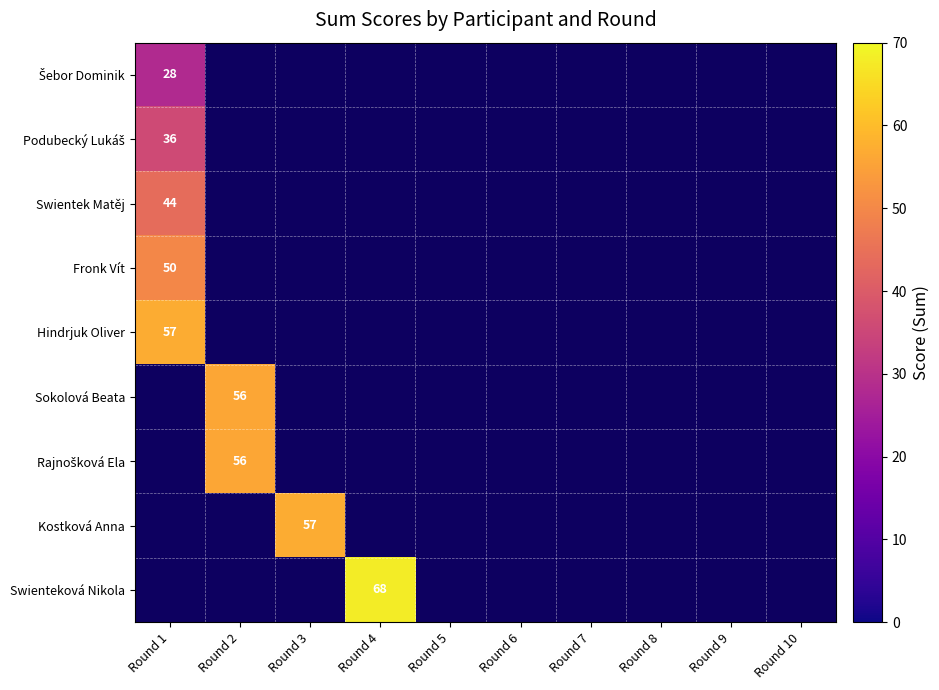

The value of Kostková Anna at Round 3 is 12. True or false?

False